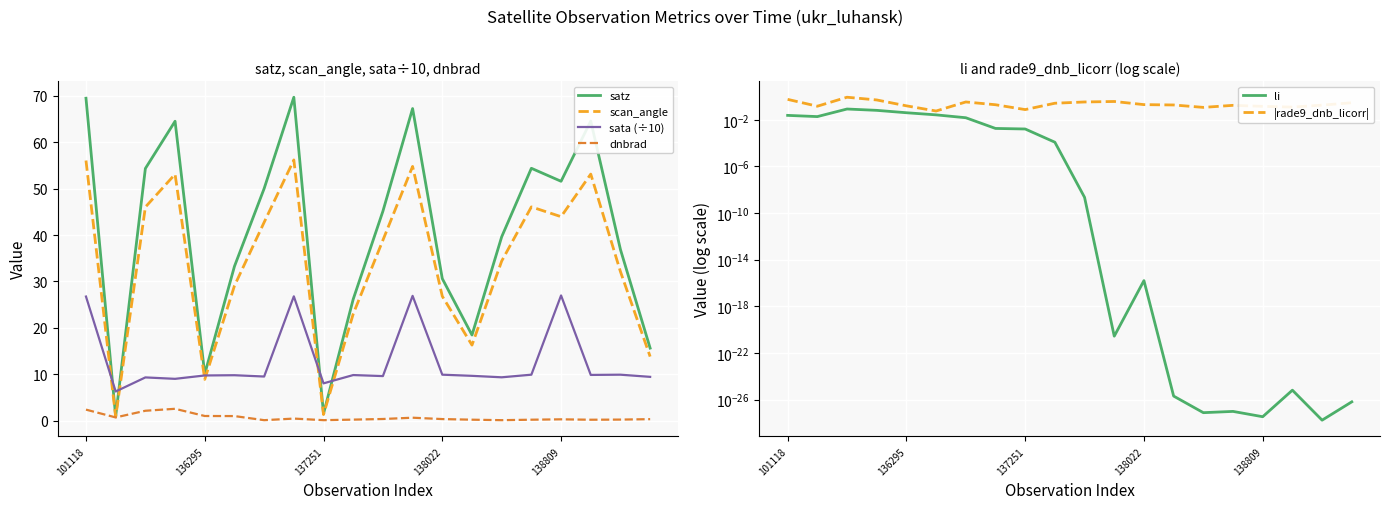

What is the maximum value for scan_angle?

56.2